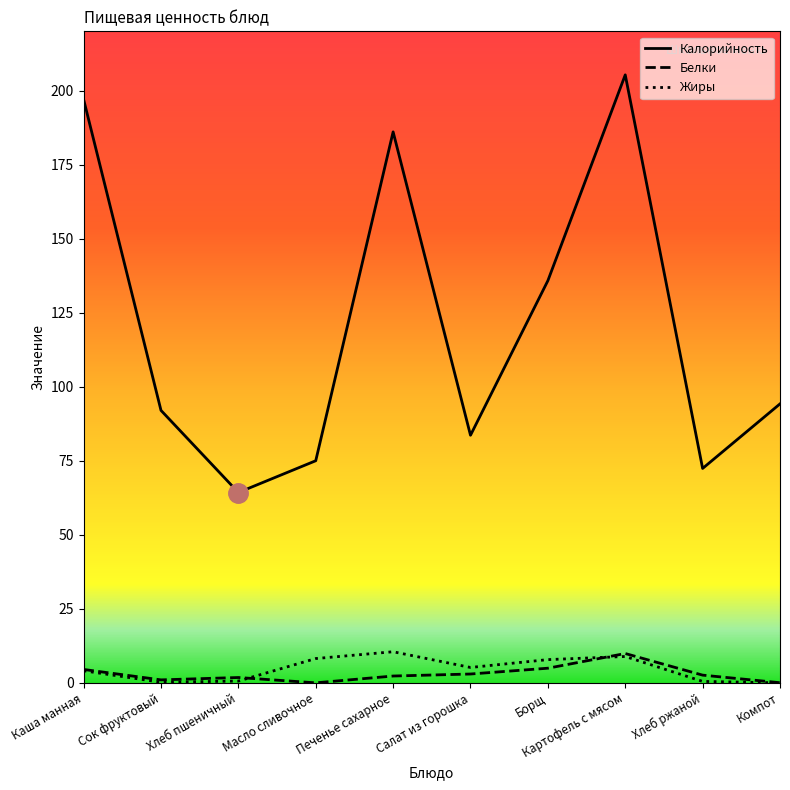

What is the total value across all series at Картофель с мясом?

224.1